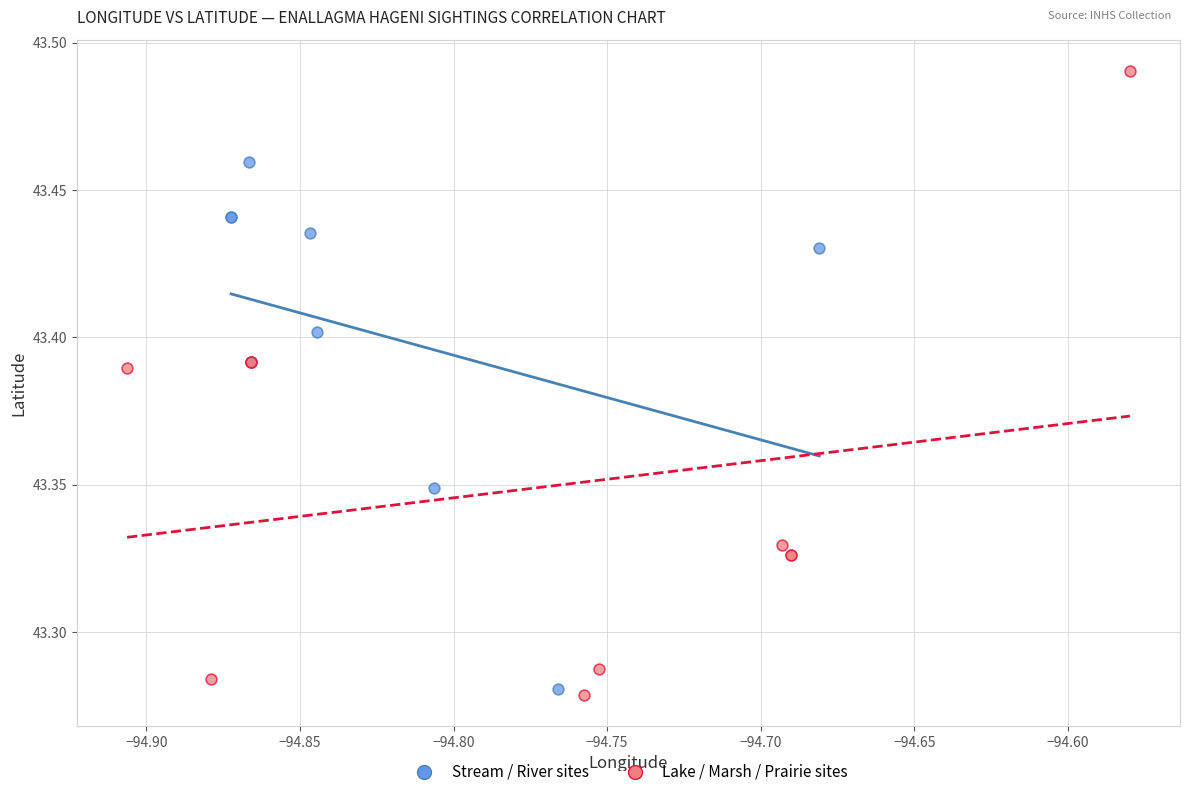

What are all the series names shown in the legend?

Stream / River sites, Lake / Marsh / Prairie sites